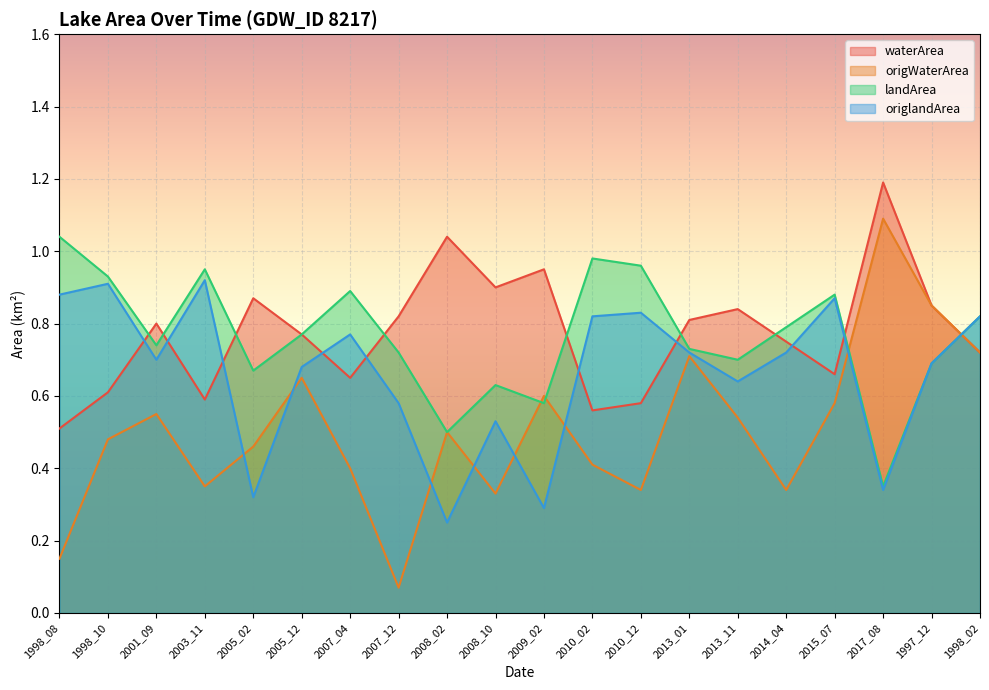

At 1998_10, list the series in order from smallest to largest.

origWaterArea, waterArea, origlandArea, landArea